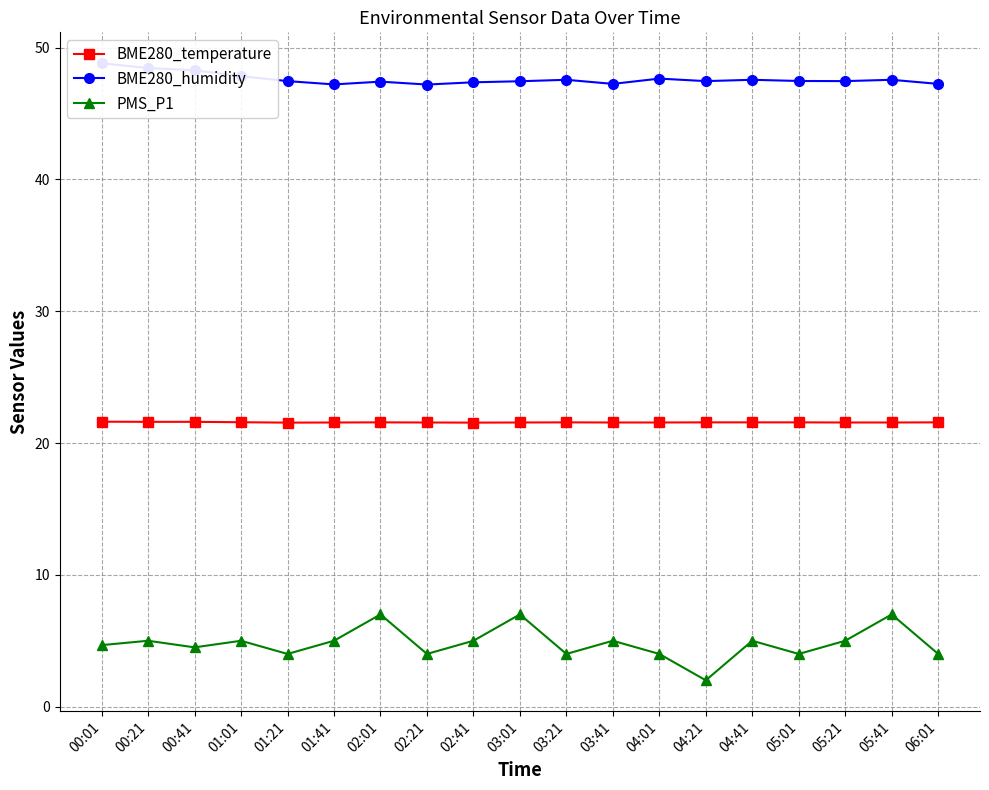

What are all the series names shown in the legend?

BME280_temperature, BME280_humidity, PMS_P1